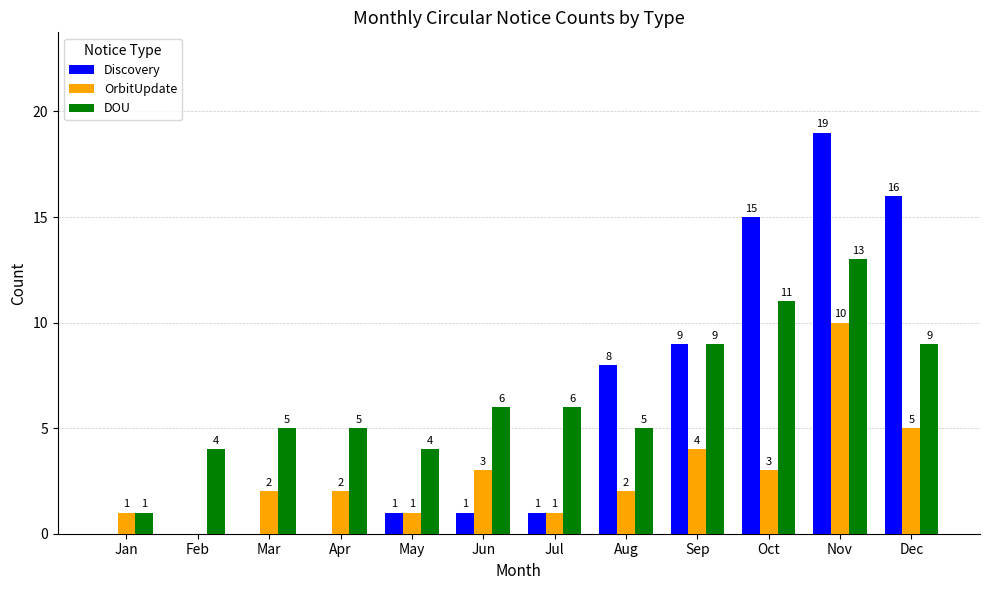

What is the sum of all OrbitUpdate values?

34